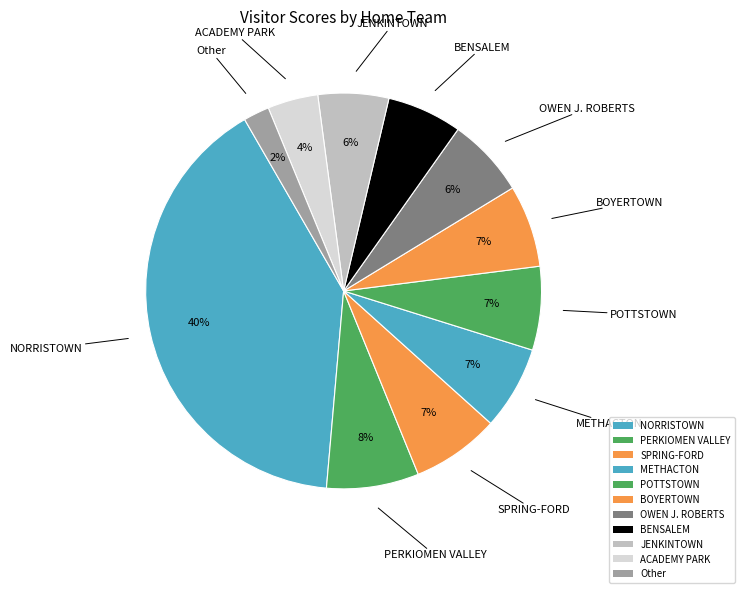

How many slices are in this pie chart?

11